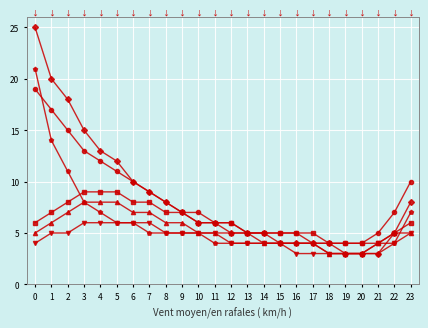

True or false: Serie 1 has more than 0 points higher than both neighbors.

False